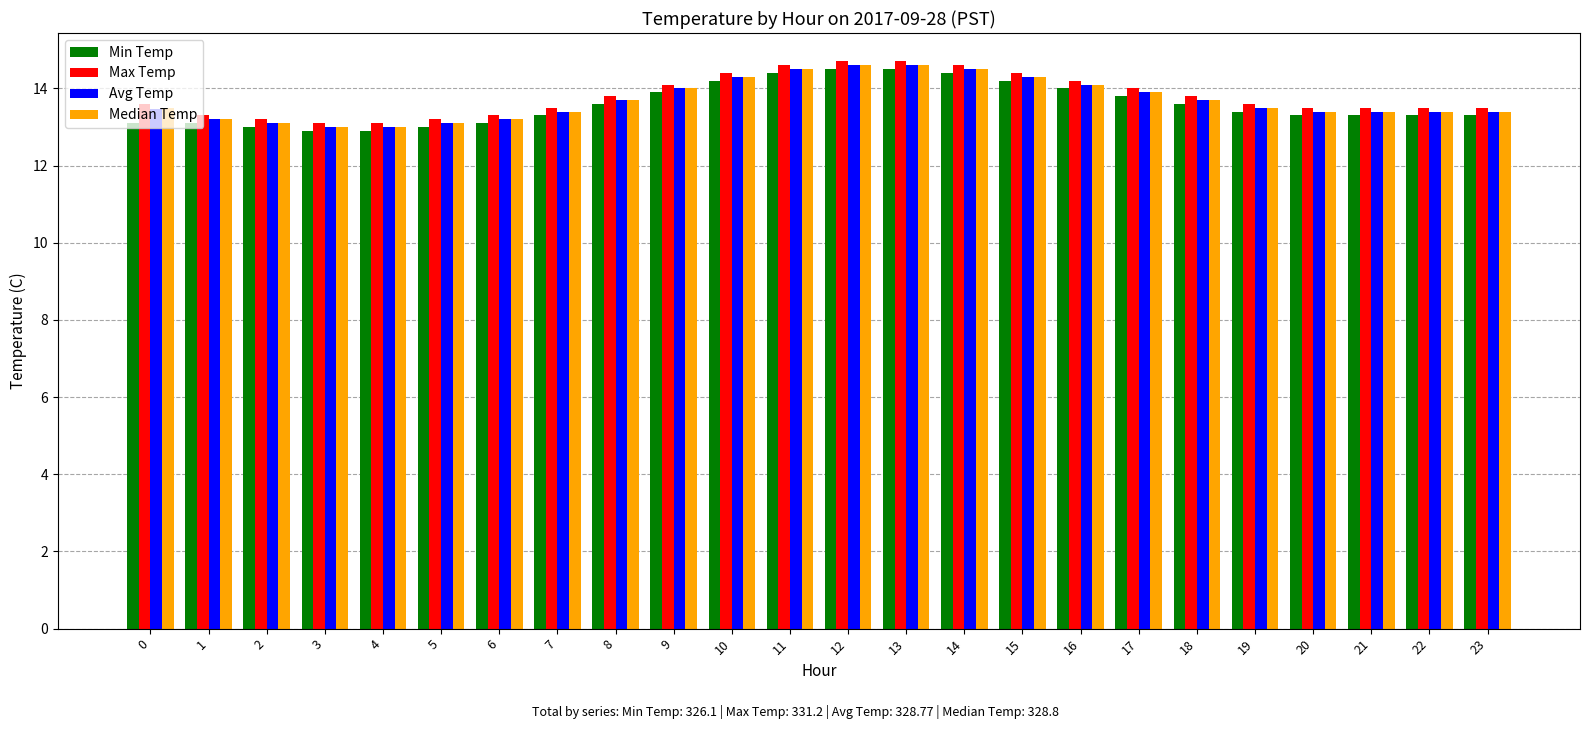

What is the maximum value for Min Temp?

14.5